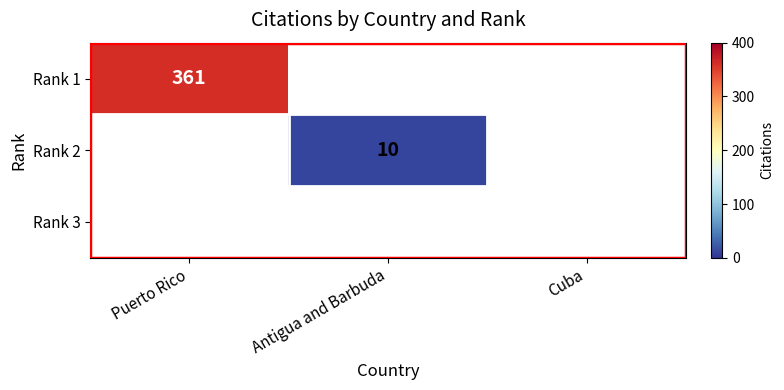

At Antigua and Barbuda, list the series in order from smallest to largest.

Rank 1, Rank 3, Rank 2